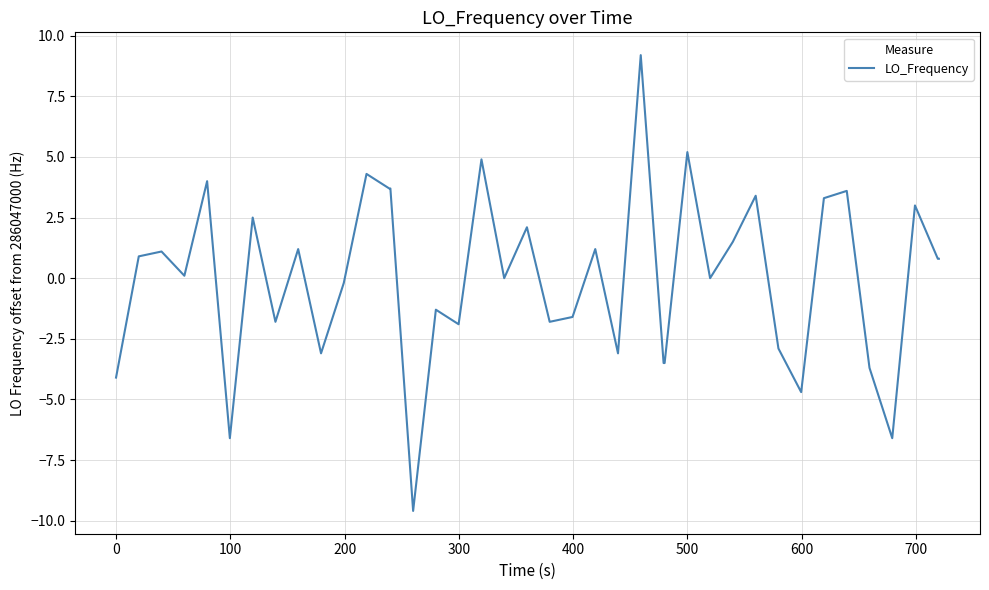

What is the difference between the maximum and minimum values?

18.8